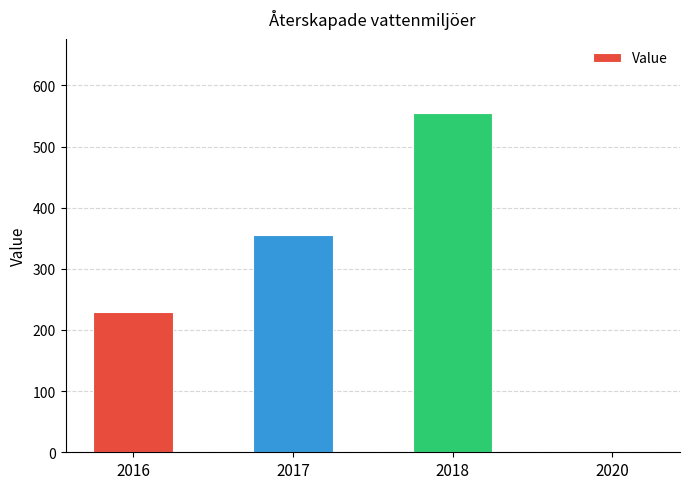

The value at 2017 is 540. True or false?

False